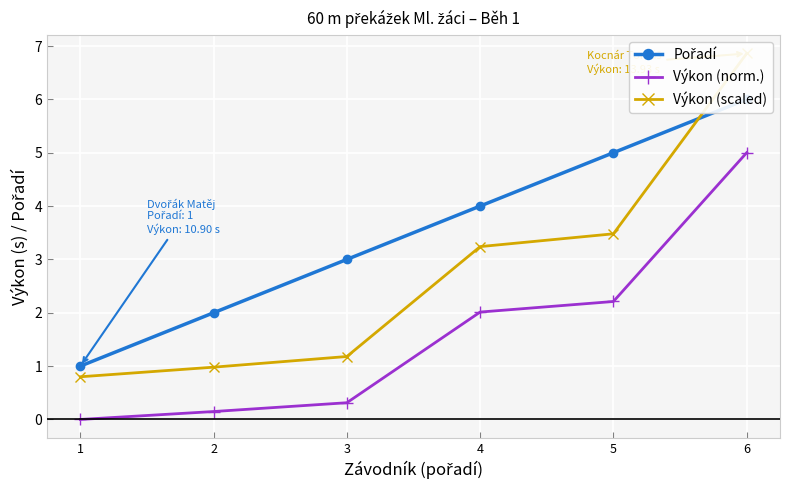

What is the sum of all Pořadí values?

21.0